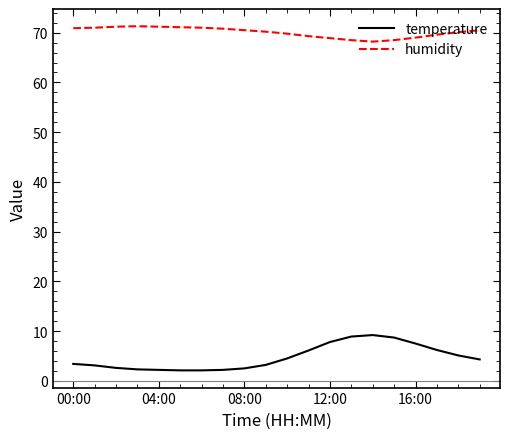

What is the difference between the maximum and minimum values in the humidity series?

3.1